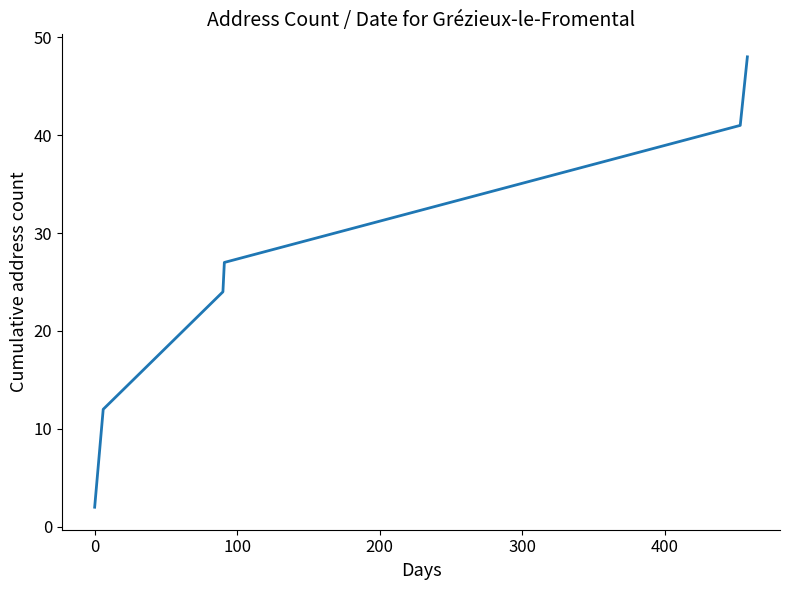

True or false: the data has more than 0 interior local peaks.

False